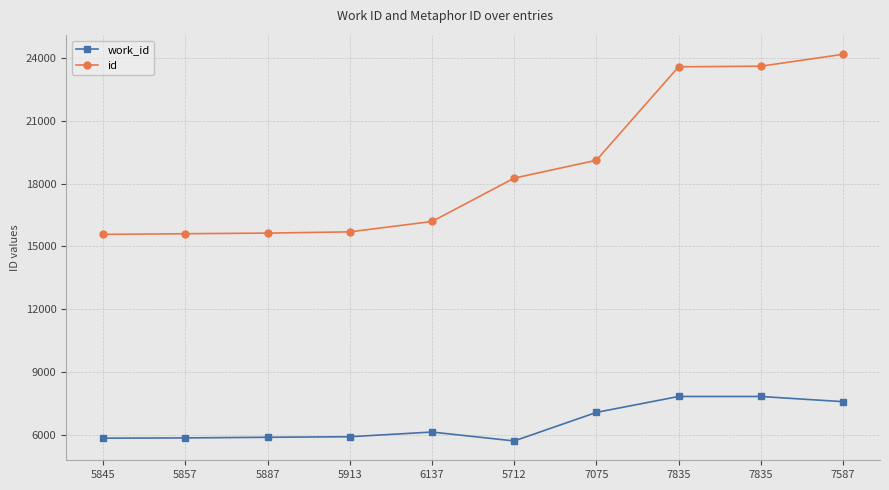

At which label does work_id first exceed 6137?

7075